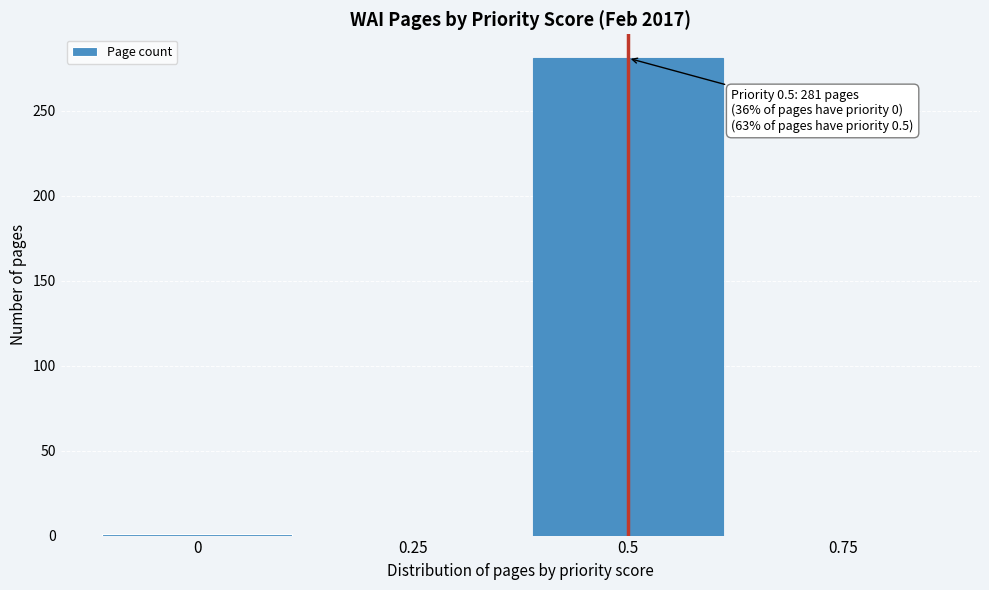

Which range on the x-axis has the tallest bar?

0.375 to 0.625